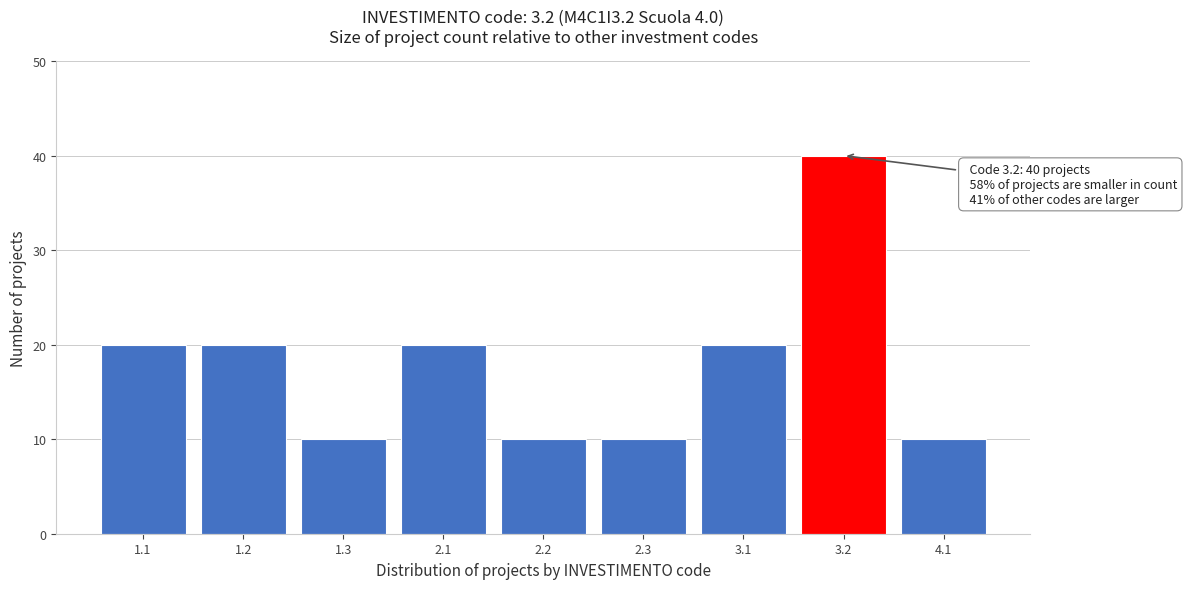

Reading left to right, transcribe all the data shown in this chart.

20	20	10	20	10	10	20	40	10